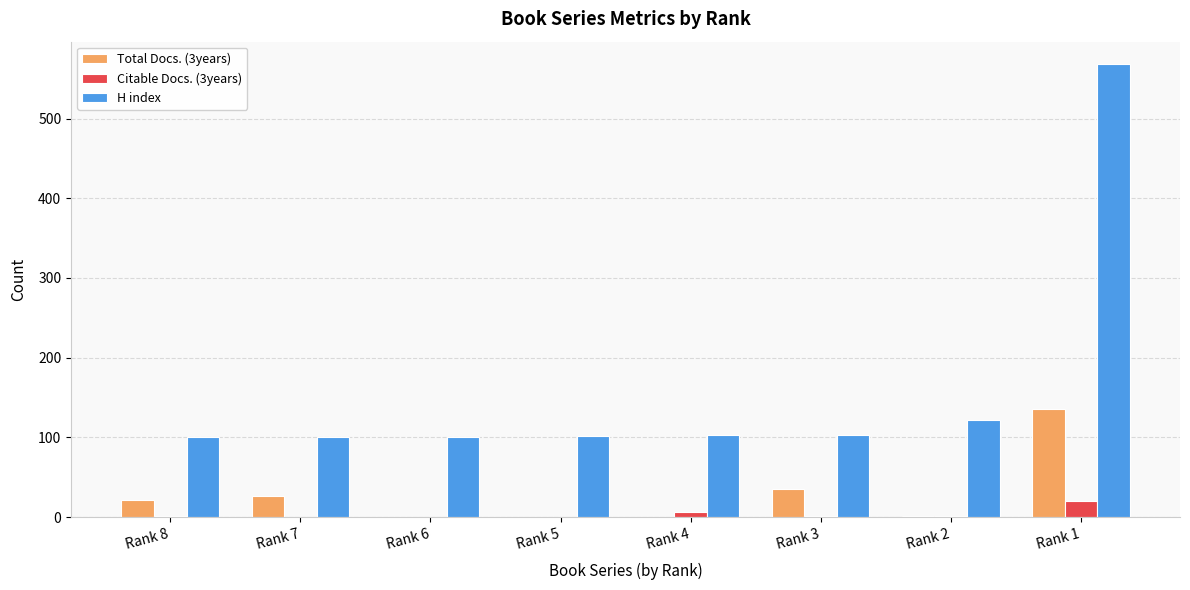

Count the number of data series in this chart.

3